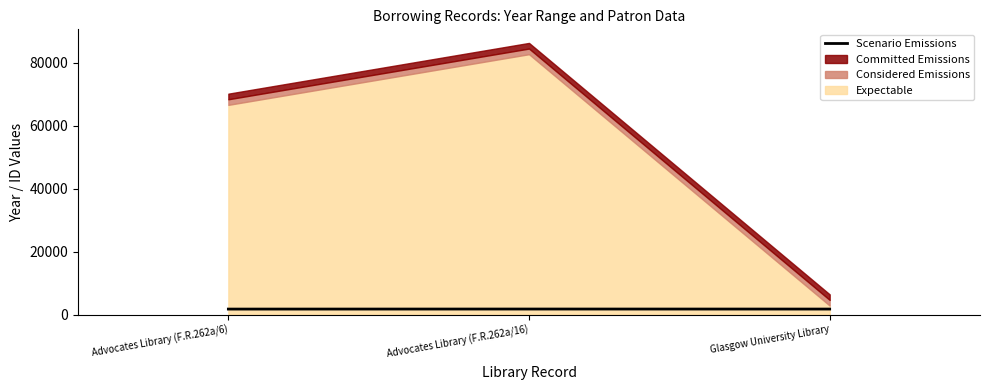

What is the change in value from Advocates Library (F.R.262a/16) to Glasgow University Library?

-9